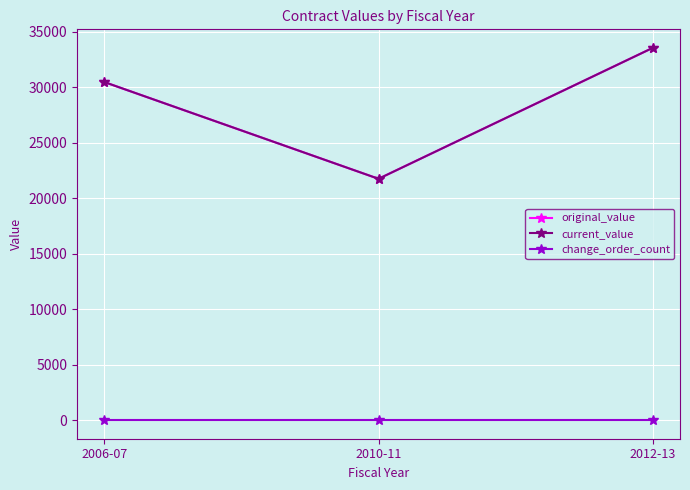

How many lines are shown in the chart?

3